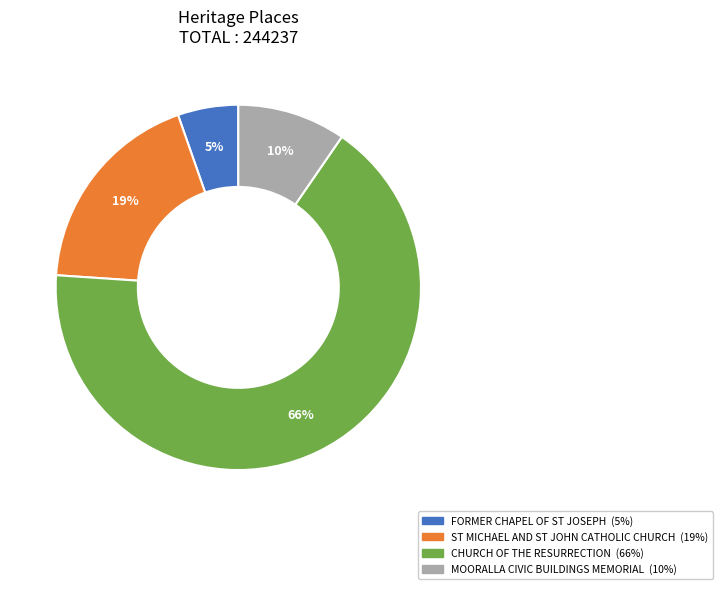

Do ST MICHAEL AND ST JOHN CATHOLIC CHURCH and CHURCH OF THE RESURRECTION together represent more than half of the pie?

Yes